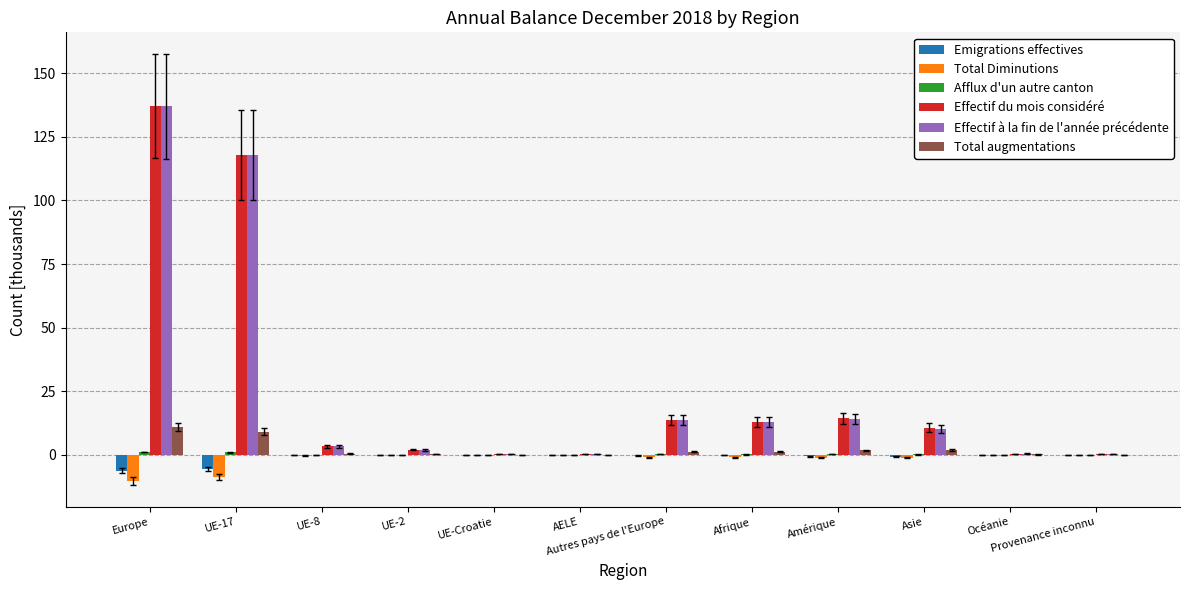

Where is Effectif à la fin de l'année précédente nearest to the value 68?

UE-17